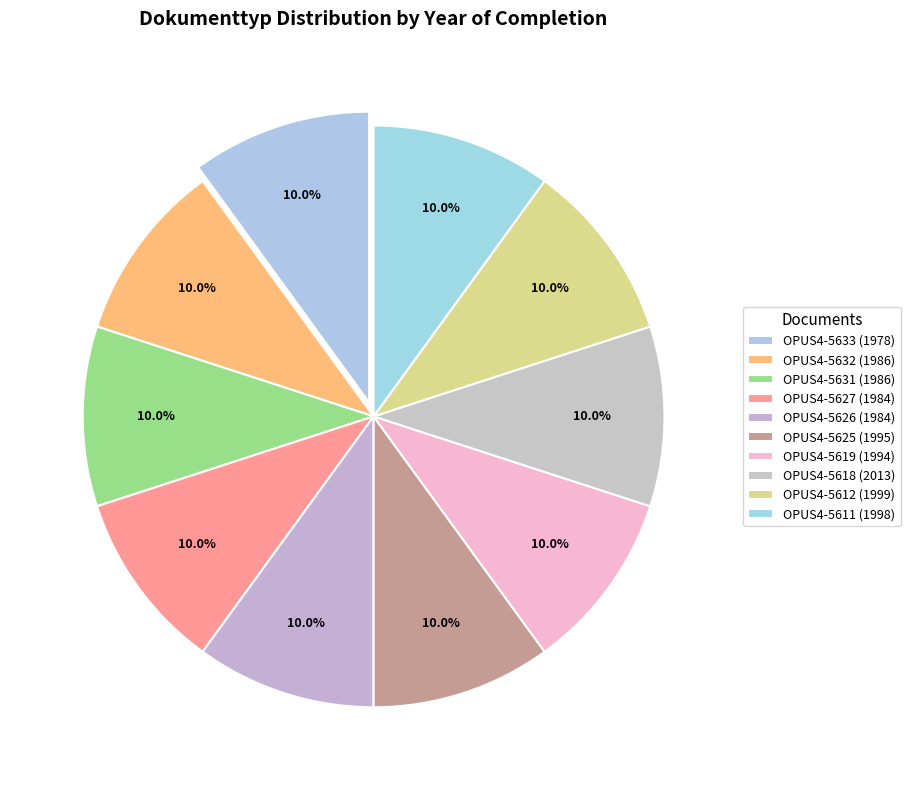

To the nearest percent, what is the average slice percentage?

10%